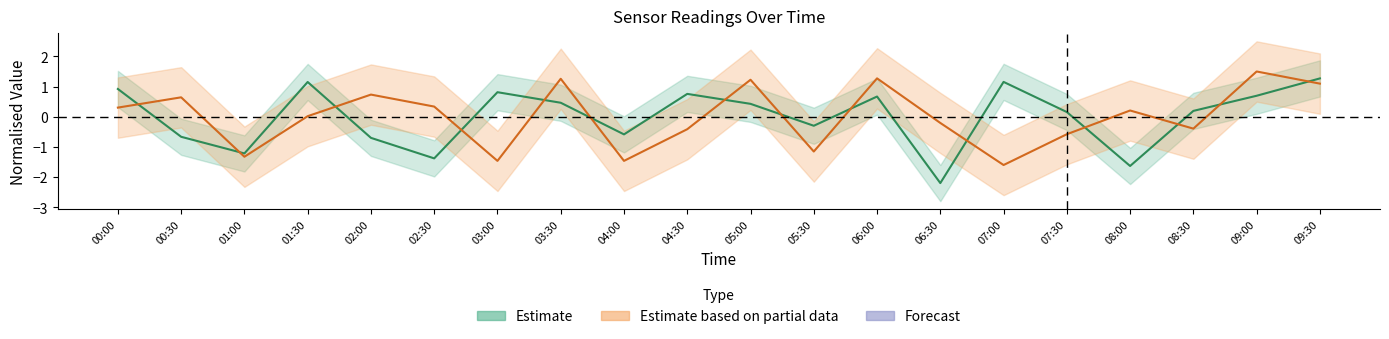

Reading left to right, transcribe all the data shown in this chart.

Samples: 00:00=0.9	00:30=-0.7	01:00=-1.2	01:30=1.2	02:00=-0.7	02:30=-1.4	03:00=0.8	03:30=0.5	04:00=-0.6	04:30=0.8	05:00=0.4	05:30=-0.3	06:00=0.7	06:30=-2.2	07:00=1.2	07:30=0.2	08:00=-1.6	08:30=0.2	09:00=0.7	09:30=1.3
Max_cycle: 00:00=0.3	00:30=0.6	01:00=-1.3	01:30=0.0	02:00=0.7	02:30=0.3	03:00=-1.5	03:30=1.3	04:00=-1.5	04:30=-0.4	05:00=1.2	05:30=-1.2	06:00=1.3	06:30=-0.2	07:00=-1.6	07:30=-0.6	08:00=0.2	08:30=-0.4	09:00=1.5	09:30=1.1